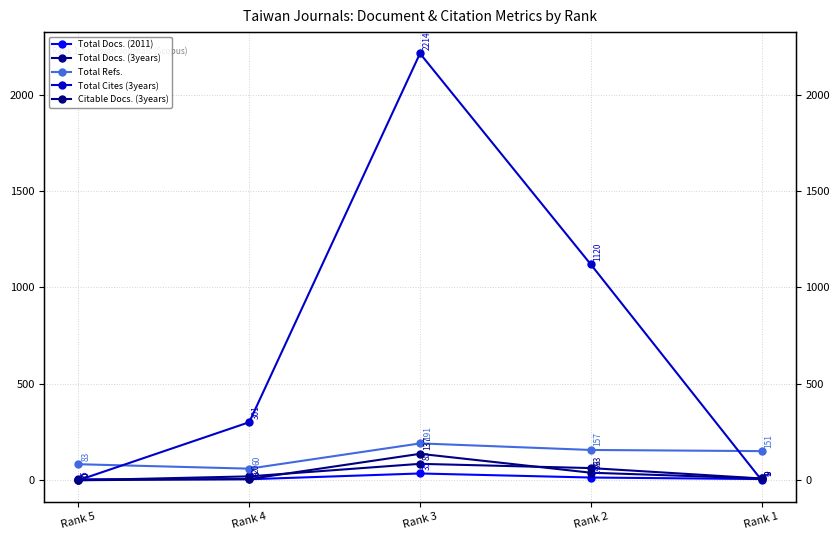

The Citable Docs. (3years) series shows 6 at Rank 4. True or false?

True